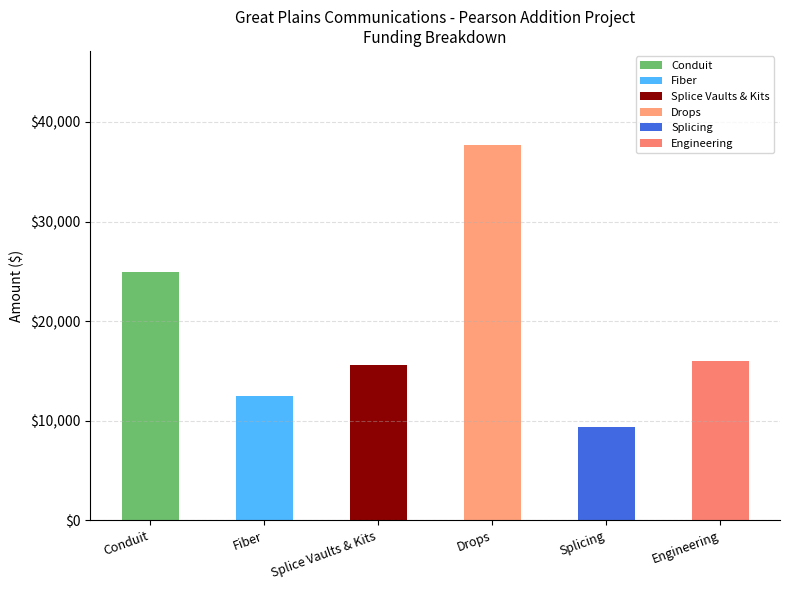

What is the greatest value displayed?

37700